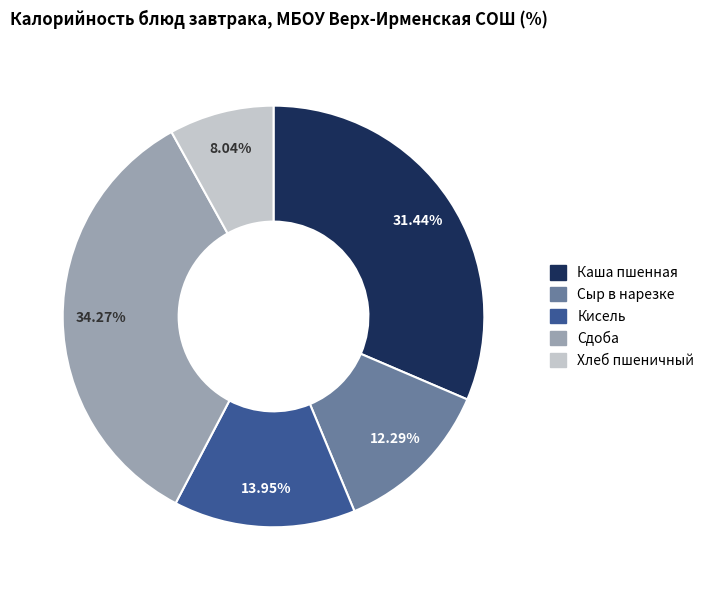

Is there any slice that represents more than half of the pie?

No